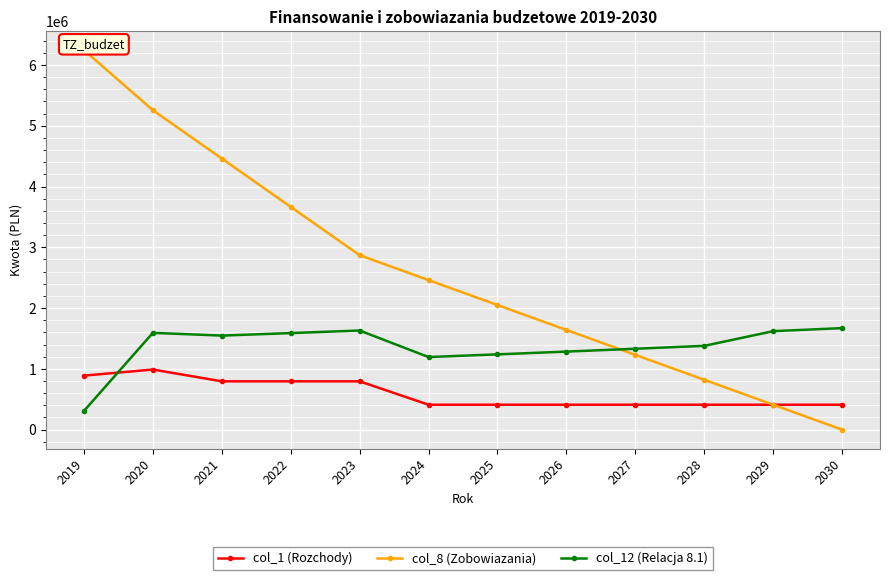

Does the chart display data point markers on the line(s)?

Yes